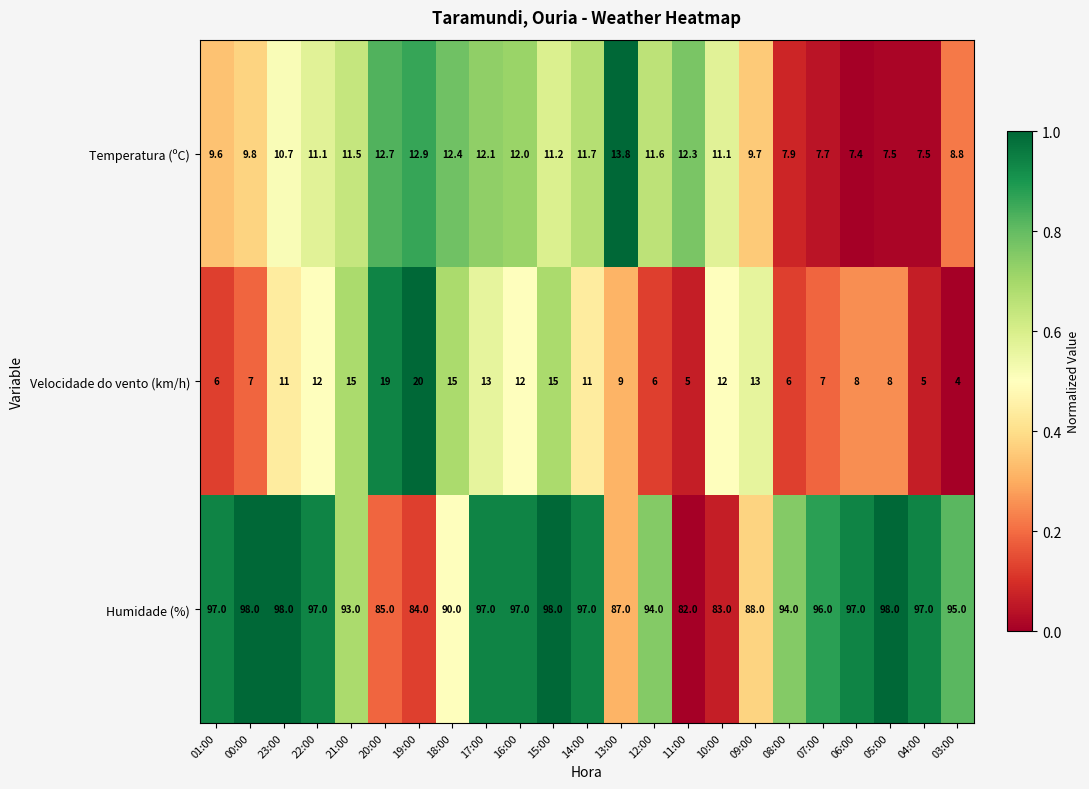

How many categories are shown in the chart?

23